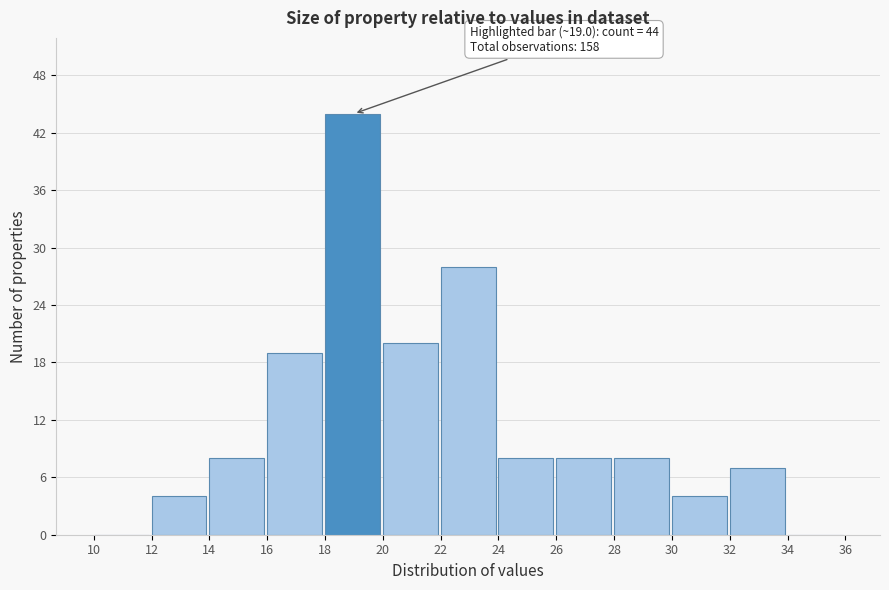

Over which range of the x-axis is the bar tallest?

18 to 20